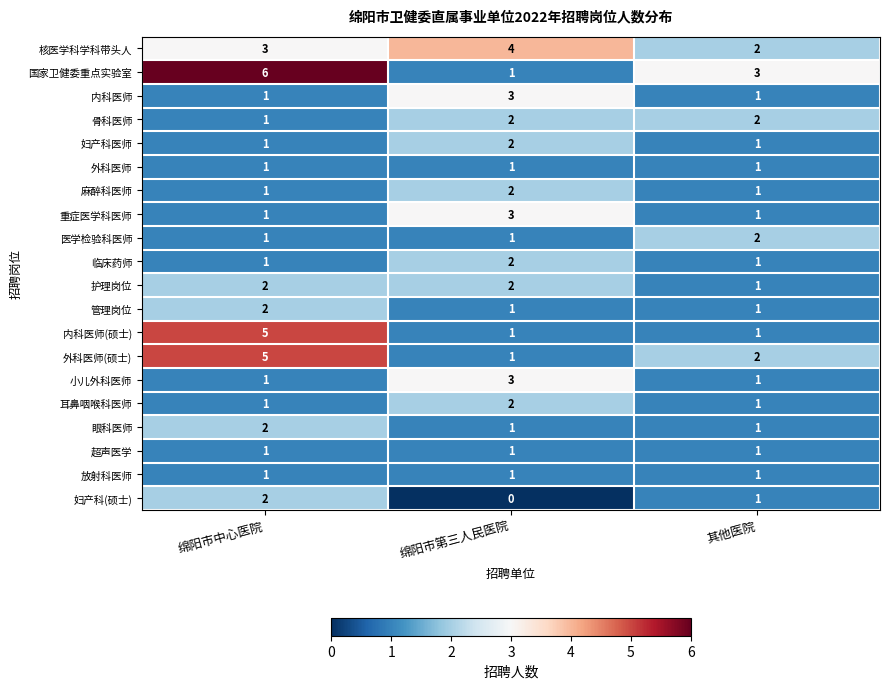

What value does the 核医学科学科带头人 series have at 绵阳市第三人民医院?

4